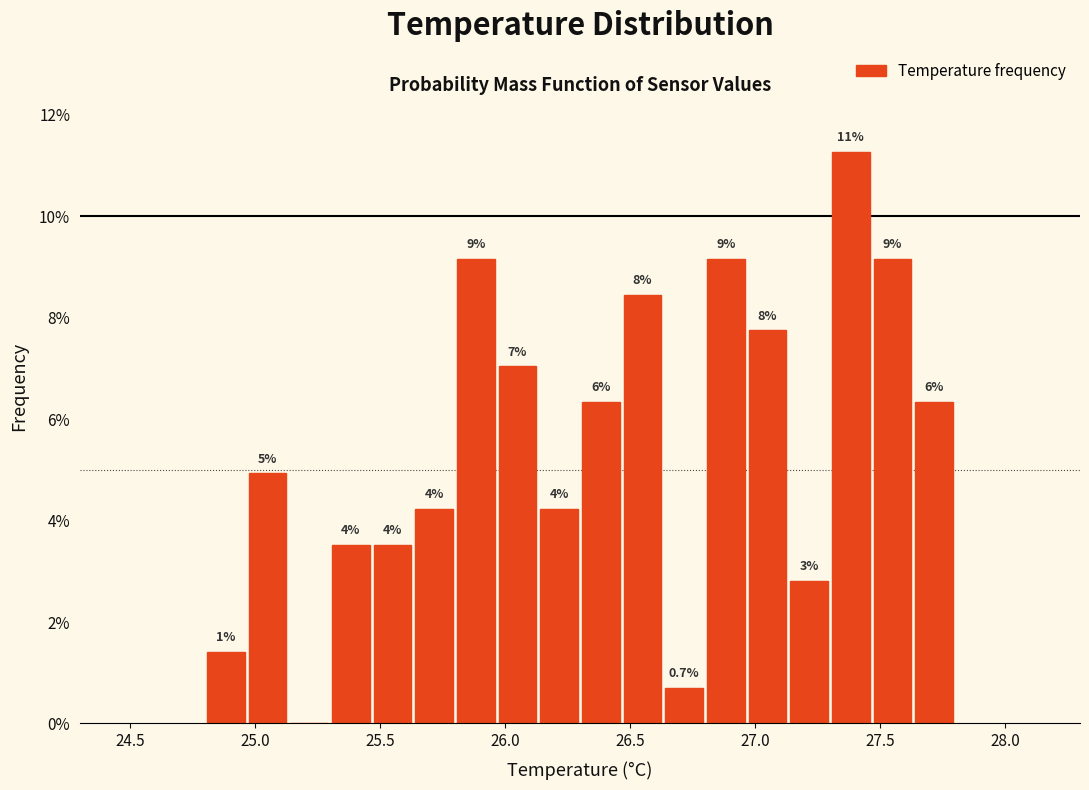

Read against the x-axis, roughly where is the centre of the tallest bar?

27.40